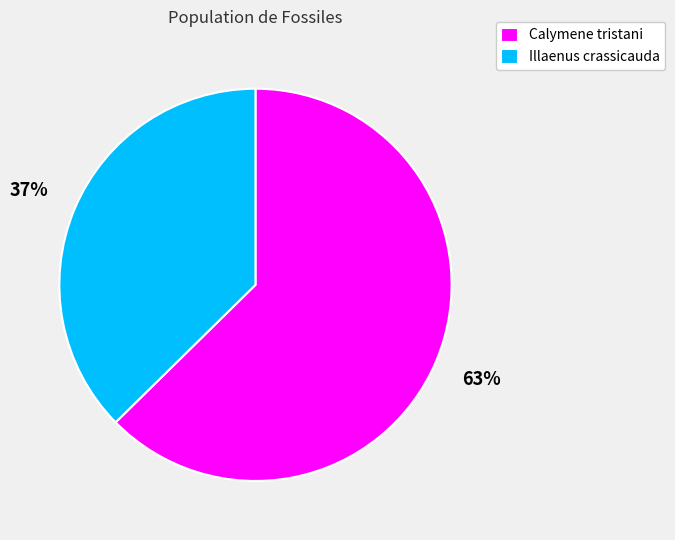

To the nearest percent, what is the combined percentage of Illaenus crassicauda and Calymene tristani?

100%